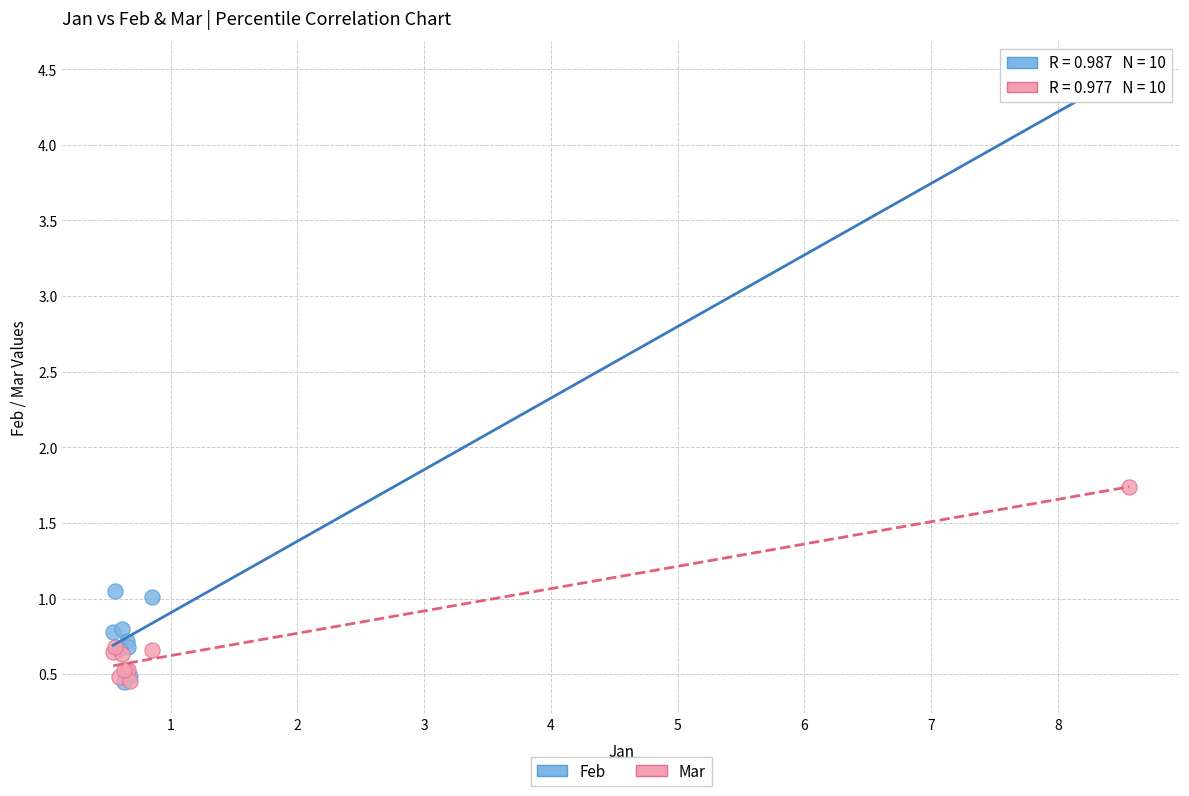

Which series has the widest spread of Y values?

Feb